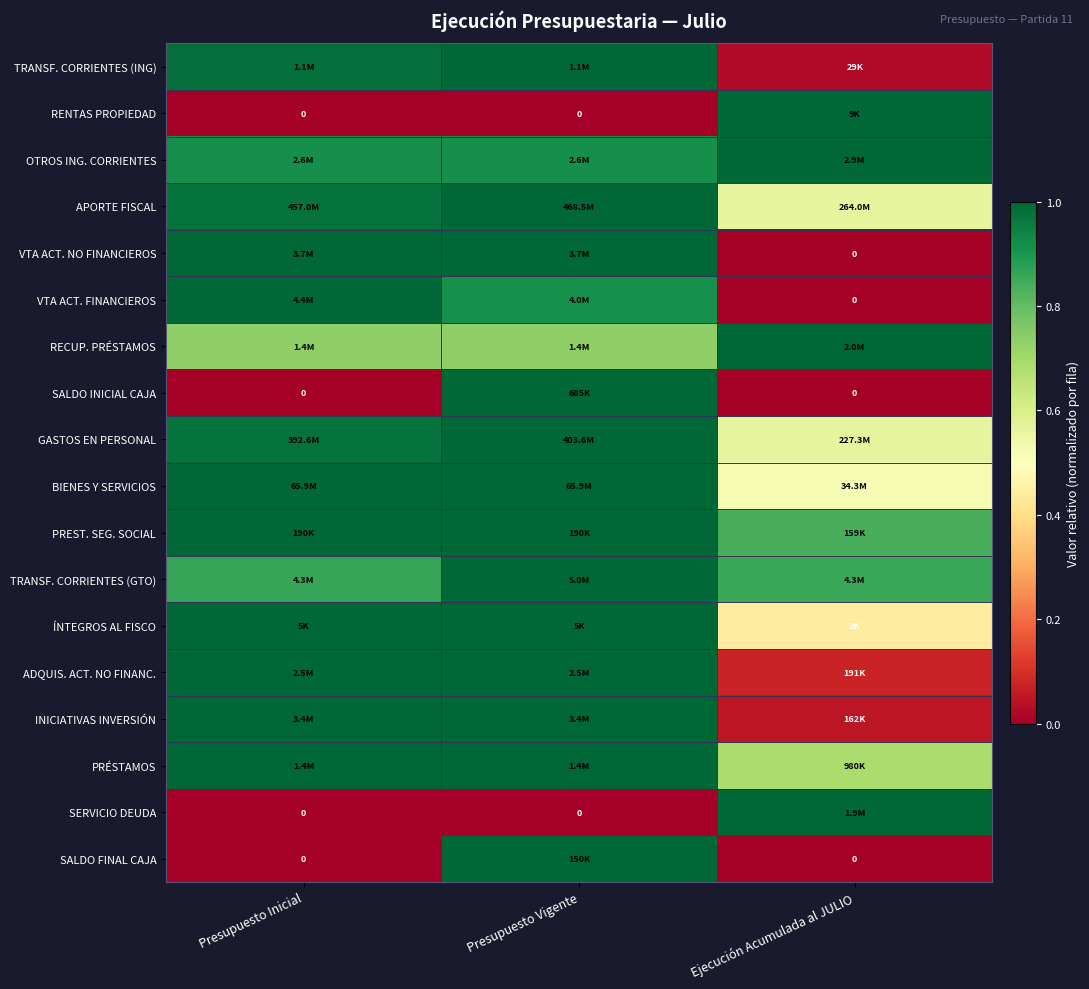

List the labels in order of RECUP. PRÉSTAMOS value, largest first.

Ejecución Acumulada al JULIO, Presupuesto Inicial, Presupuesto Vigente